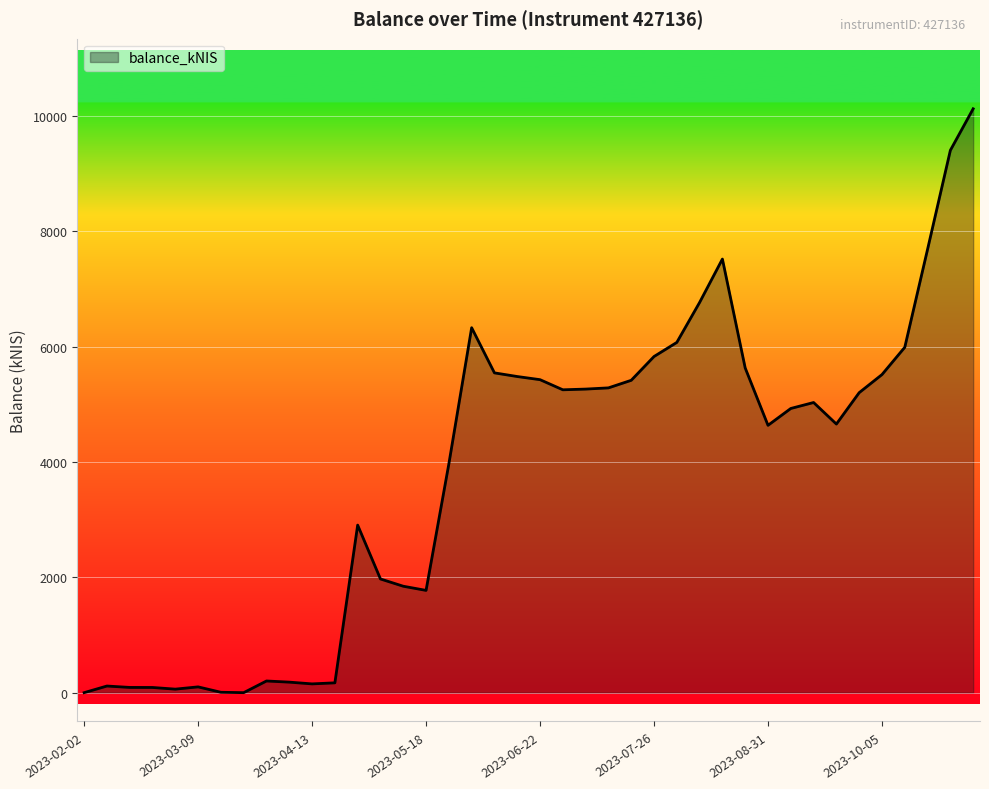

What is the sum of all values?

152669.7